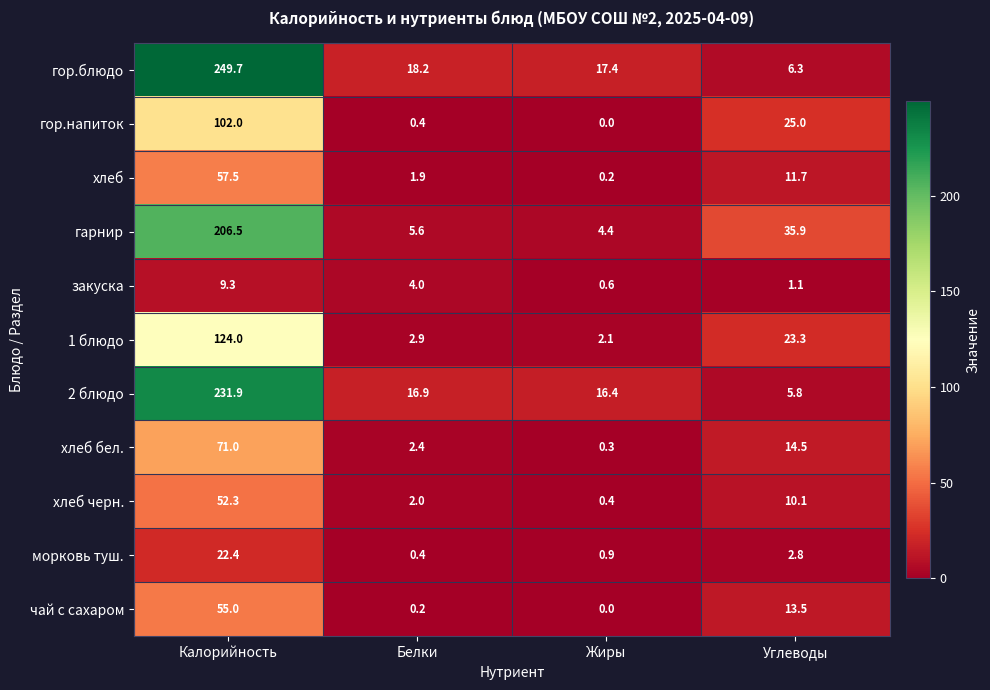

Which series has the widest spread of values?

гор.блюдо